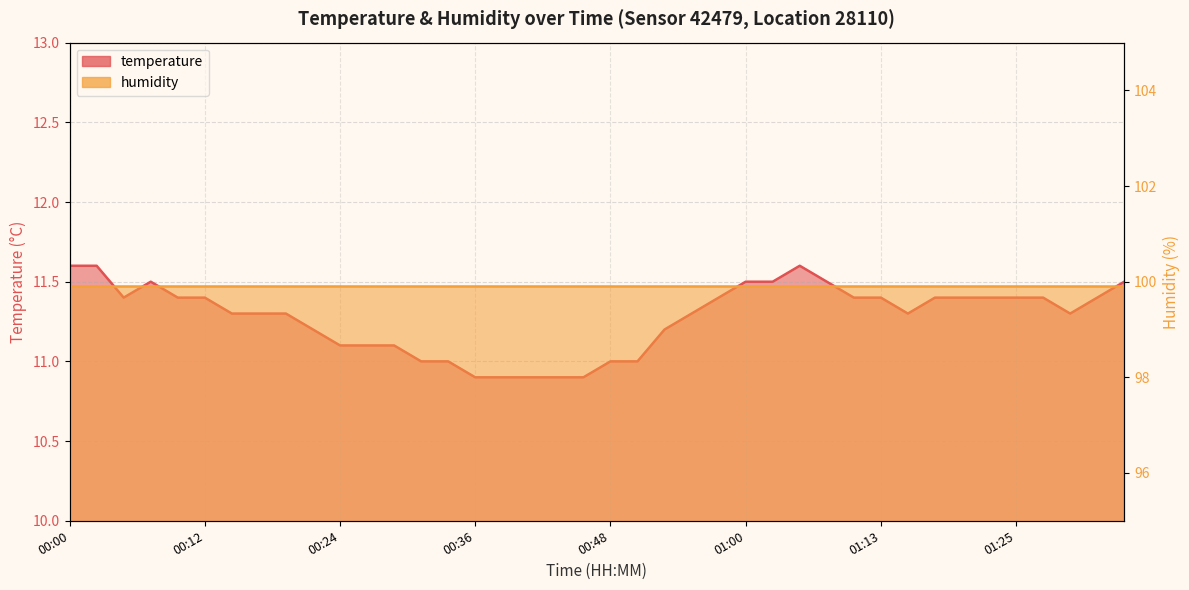

Is it true that the value at 00:09 is 11.4?

True